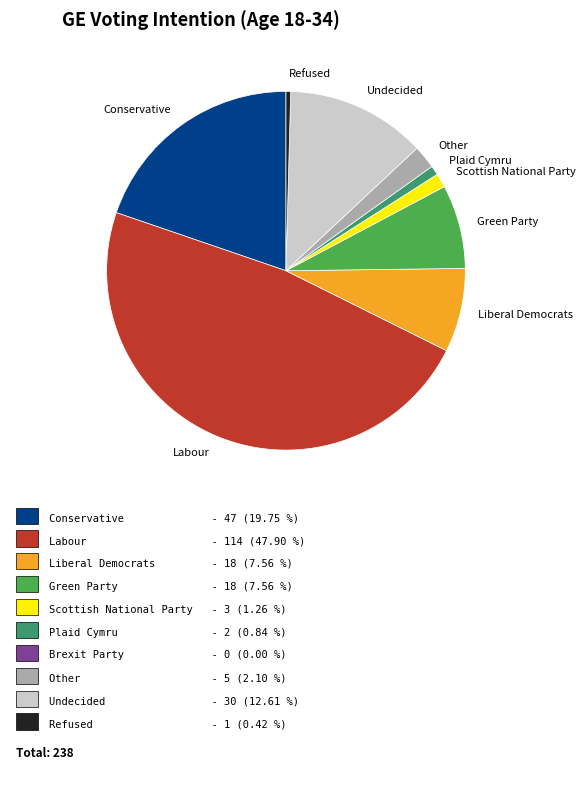

What is the largest slice in the pie chart?

Labour